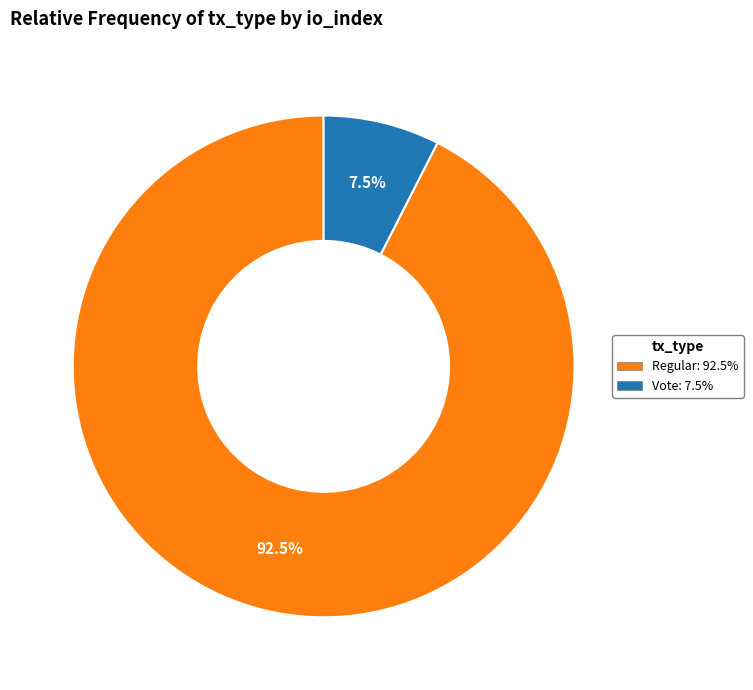

Is there a majority slice in this chart?

Yes